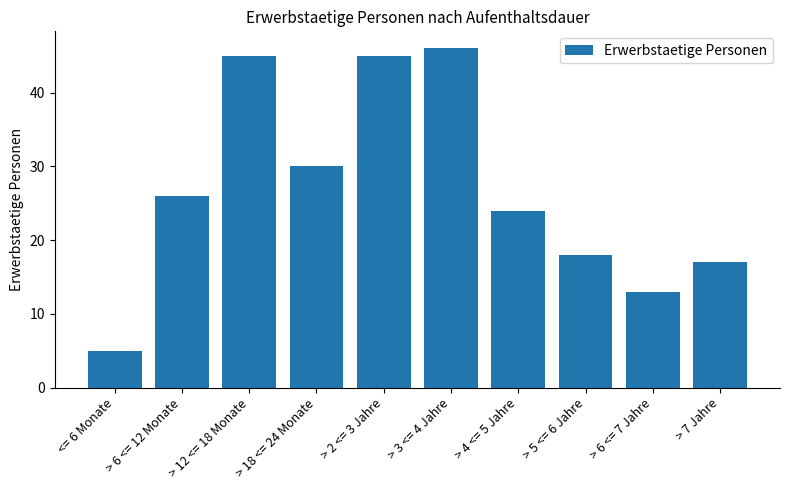

Read the value at > 6 <= 12 Monate, to the nearest 10.

30